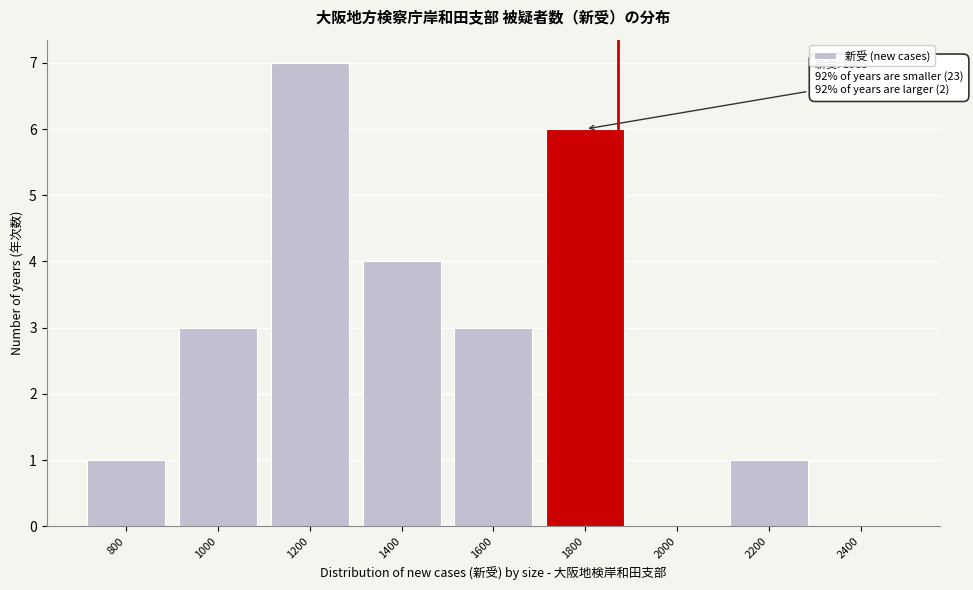

Reading right to left, transcribe all the data shown in this chart.

2400=0	2200=1	2000=0	1800=6	1600=3	1400=4	1200=7	1000=3	800=1